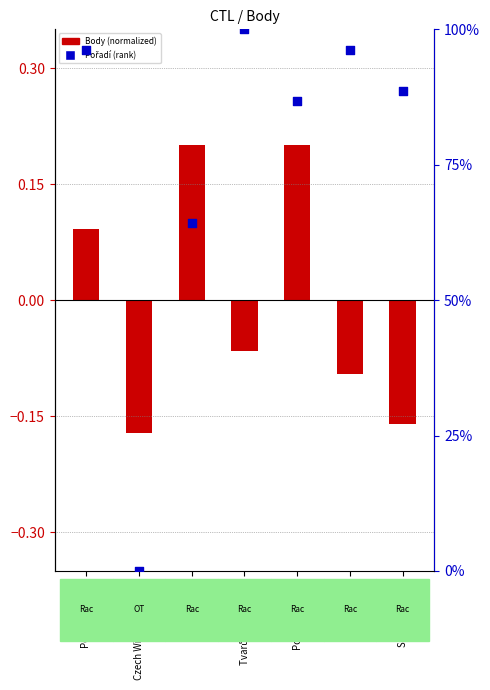

Which series reaches the minimum Y coordinate?

Body (normalized)